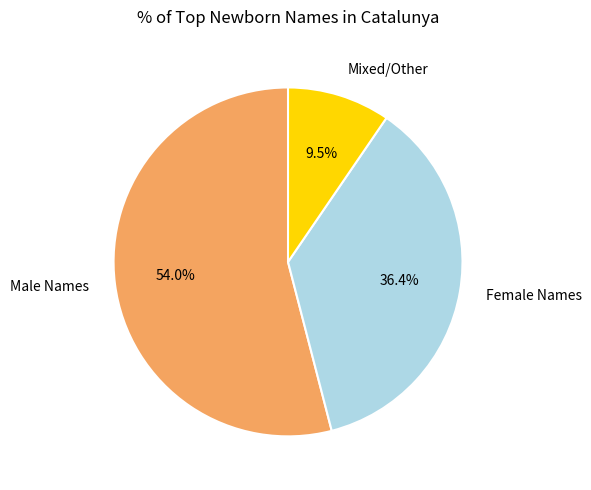

How much of the chart is everything except Female Names?

63.6%